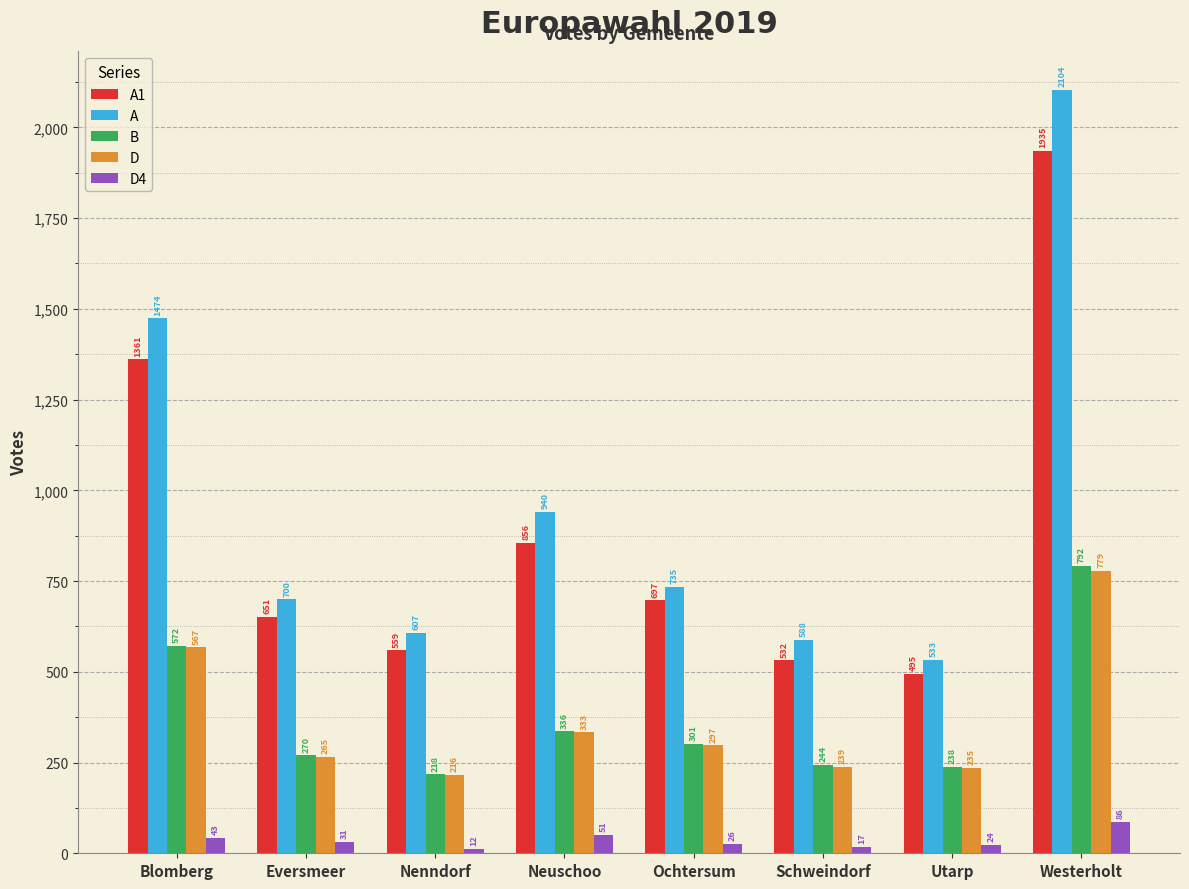

How many values in the A1 series are below 697?

4